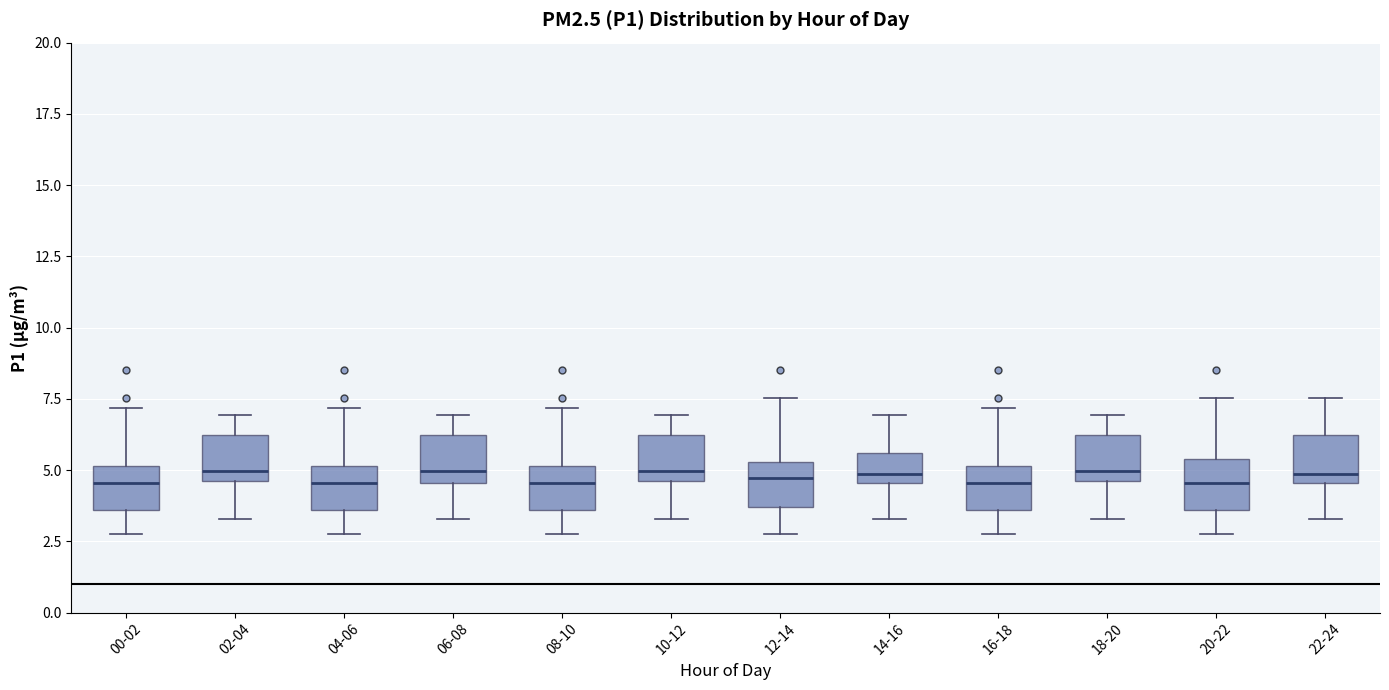

Reading left to right, read every box against the y-axis: the position of its median line, the range the box covers, and the ends of its whiskers. The values are not printed on the chart, so give them approximately, as read against the axis.

00-02: median 4.5, box 3.5 to 5.0, whiskers 3.0 to 7.0
02-04: median 5.0, box 4.5 to 6.0, whiskers 3.5 to 7.0
04-06: median 4.5, box 3.5 to 5.0, whiskers 3.0 to 7.0
06-08: median 5.0, box 4.5 to 6.0, whiskers 3.5 to 7.0
08-10: median 4.5, box 3.5 to 5.0, whiskers 3.0 to 7.0
10-12: median 5.0, box 4.5 to 6.0, whiskers 3.5 to 7.0
12-14: median 4.5, box 3.5 to 5.5, whiskers 3.0 to 7.5
14-16: median 5.0, box 4.5 to 5.5, whiskers 3.5 to 7.0
16-18: median 4.5, box 3.5 to 5.0, whiskers 3.0 to 7.0
18-20: median 5.0, box 4.5 to 6.0, whiskers 3.5 to 7.0
20-22: median 4.5, box 3.5 to 5.5, whiskers 3.0 to 7.5
22-24: median 5.0, box 4.5 to 6.0, whiskers 3.5 to 7.5